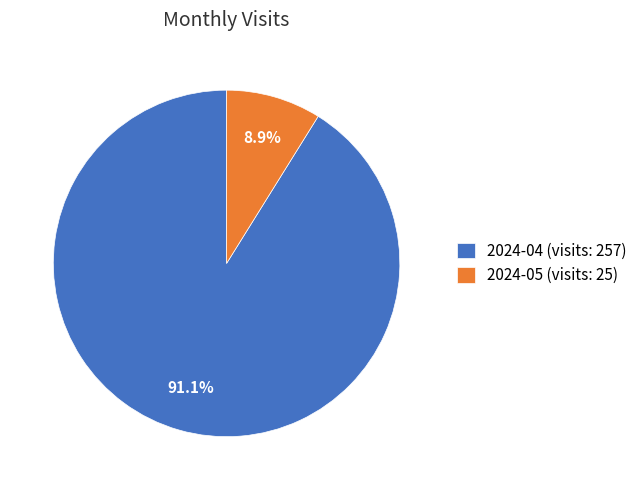

Is it true that 2024-04 is 78% of the pie?

False